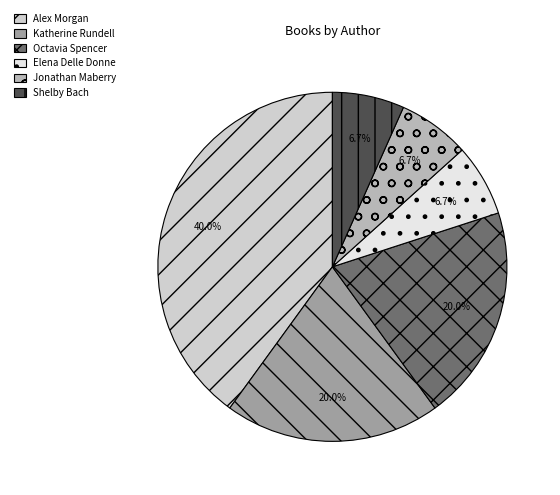

True or false: Shelby Bach accounts for 1% of the total.

False